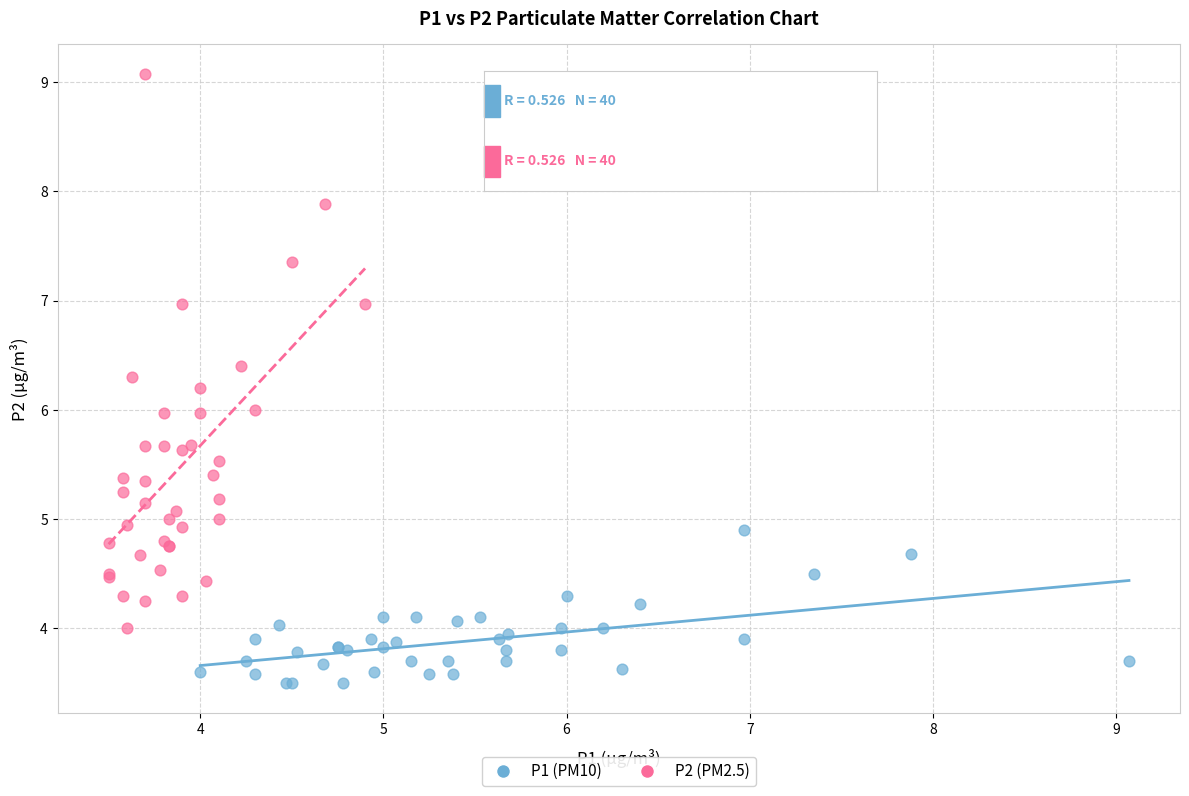

Which series has the largest Y range (max minus min)?

P2 (PM2.5)